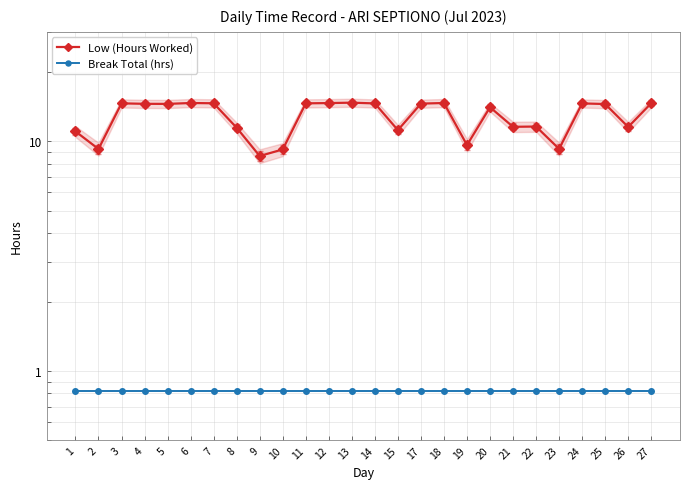

Rank the series by their average value, from lowest to highest.

Break Total (hrs), Low (Hours Worked)